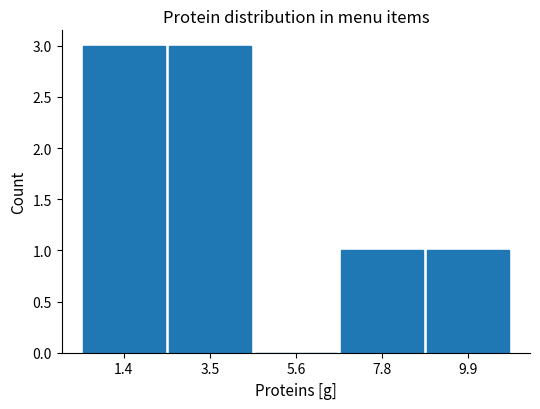

Reading left to right, transcribe this chart: for each bar, give the range it covers on the x-axis and its height. Neither the bar edges nor the heights are printed on the chart, so give them approximately, as read against the axes.

0.5 to 2.5: 3
2.5 to 4.5: 3
4.5 to 6.5: 0
6.5 to 9.0: 1
9.0 to 11.0: 1